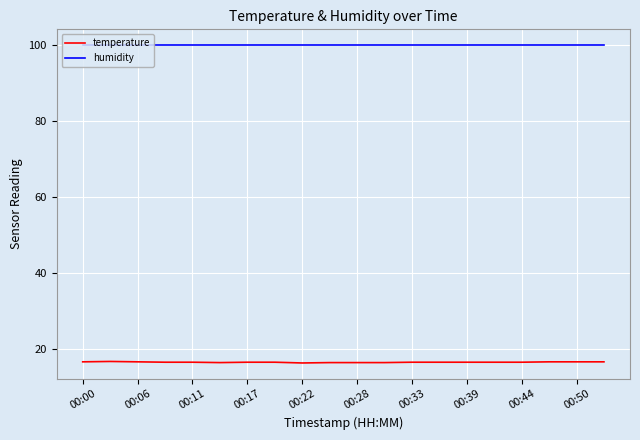

True or false: temperature and humidity cross at least once.

False